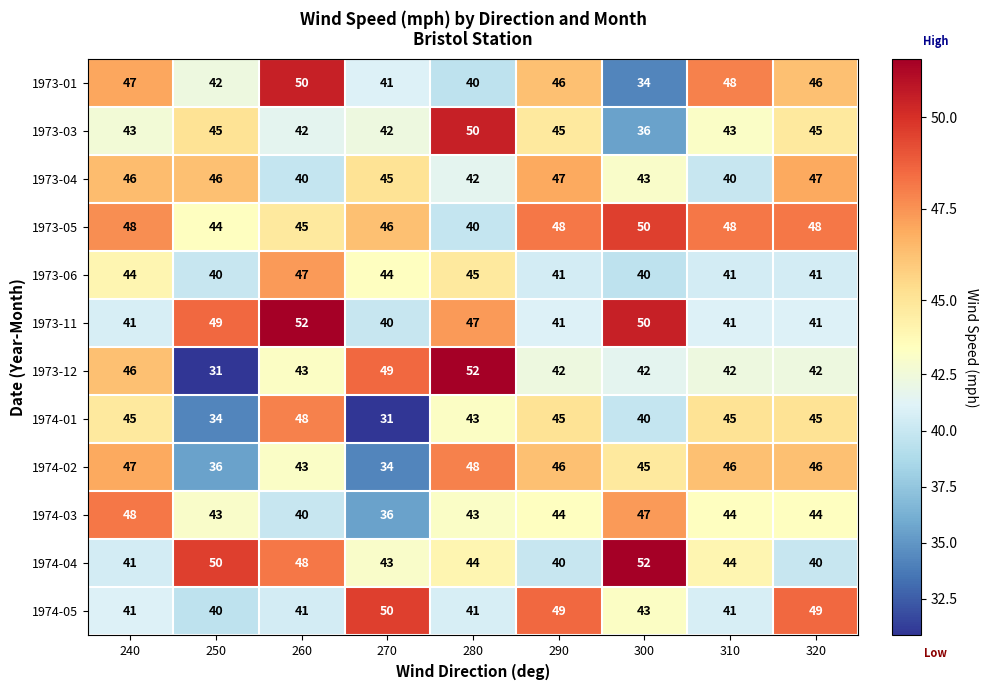

How many distinct data groups are displayed?

12